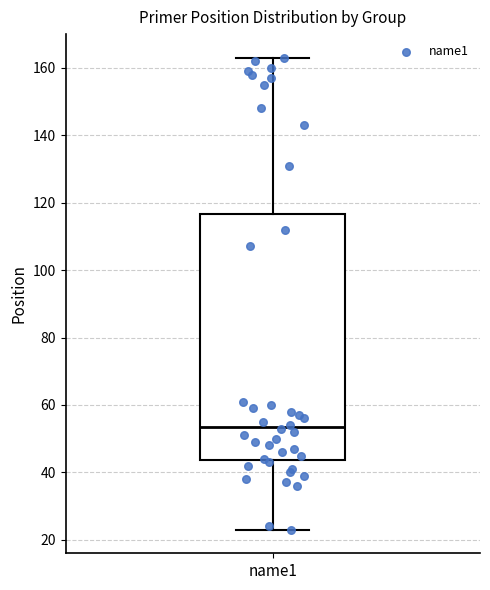

Read this box plot against the y-axis: the position of the median line, the range covered by the box, and the ends of both whiskers. The values are not printed on the chart, so give them approximately, as read against the axis.

median 54, box 44 to 116, whiskers 24 to 164